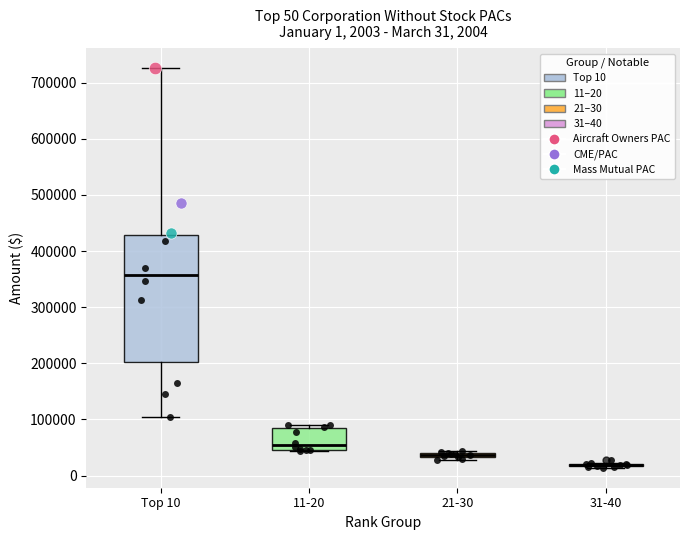

Which box is the tallest, from its lower edge to its upper edge?

Top 10